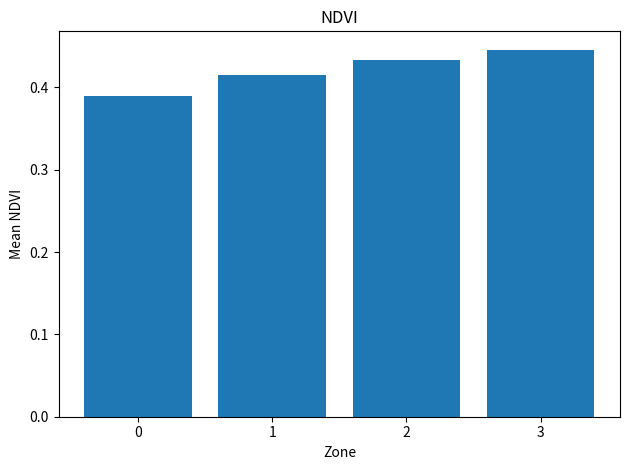

Count the values in the range 0 to 1.

4